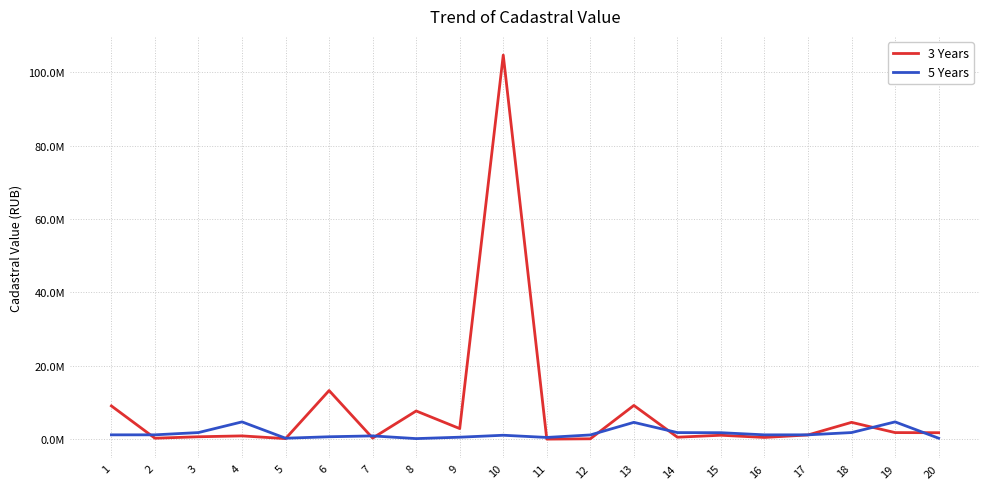

List the series in order of their overall mean, highest first.

3 Years, 5 Years